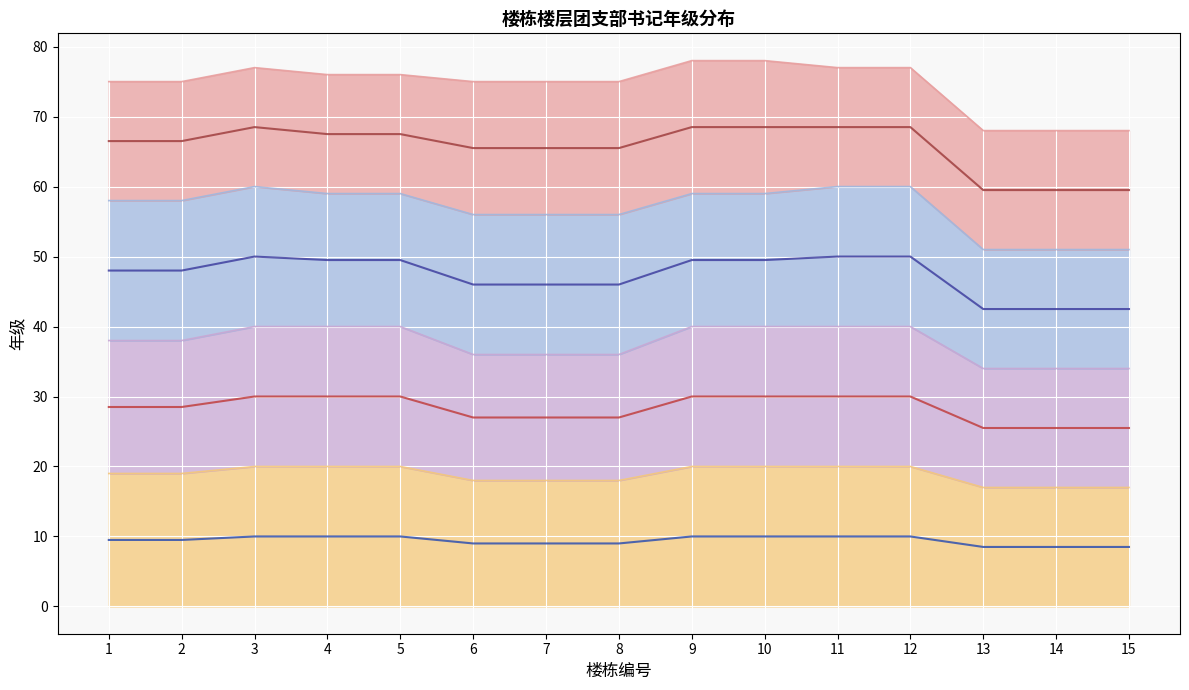

Rank the series by their maximum value, from highest to lowest.

经济与管理学院 (均线), 机械工程学院 (均线), 电气工程学院 (均线), 纺织服装学院 (均线)